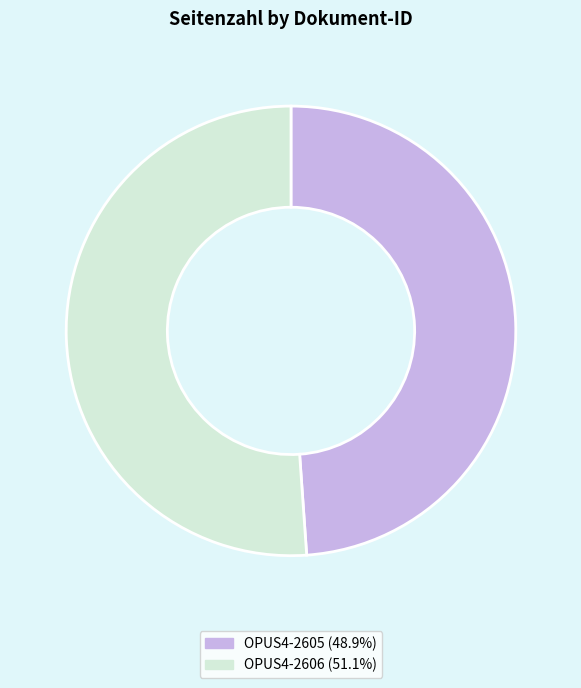

What is the largest slice in the pie chart?

OPUS4-2606